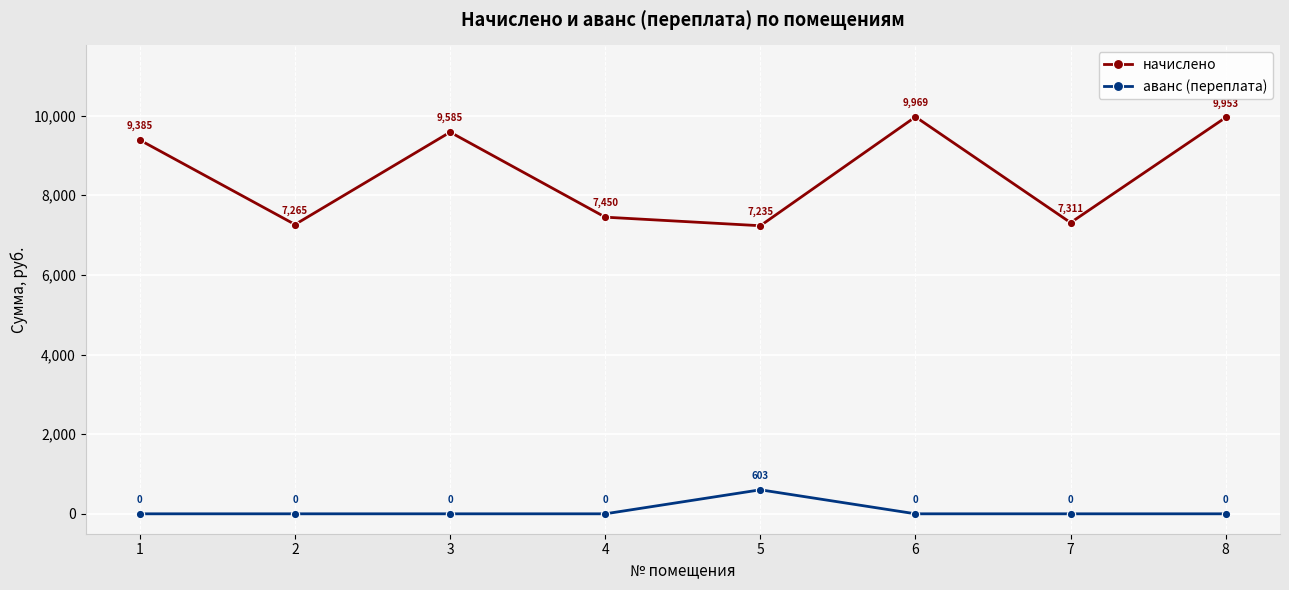

What are all the series names shown in the legend?

начислено, аванс (переплата)